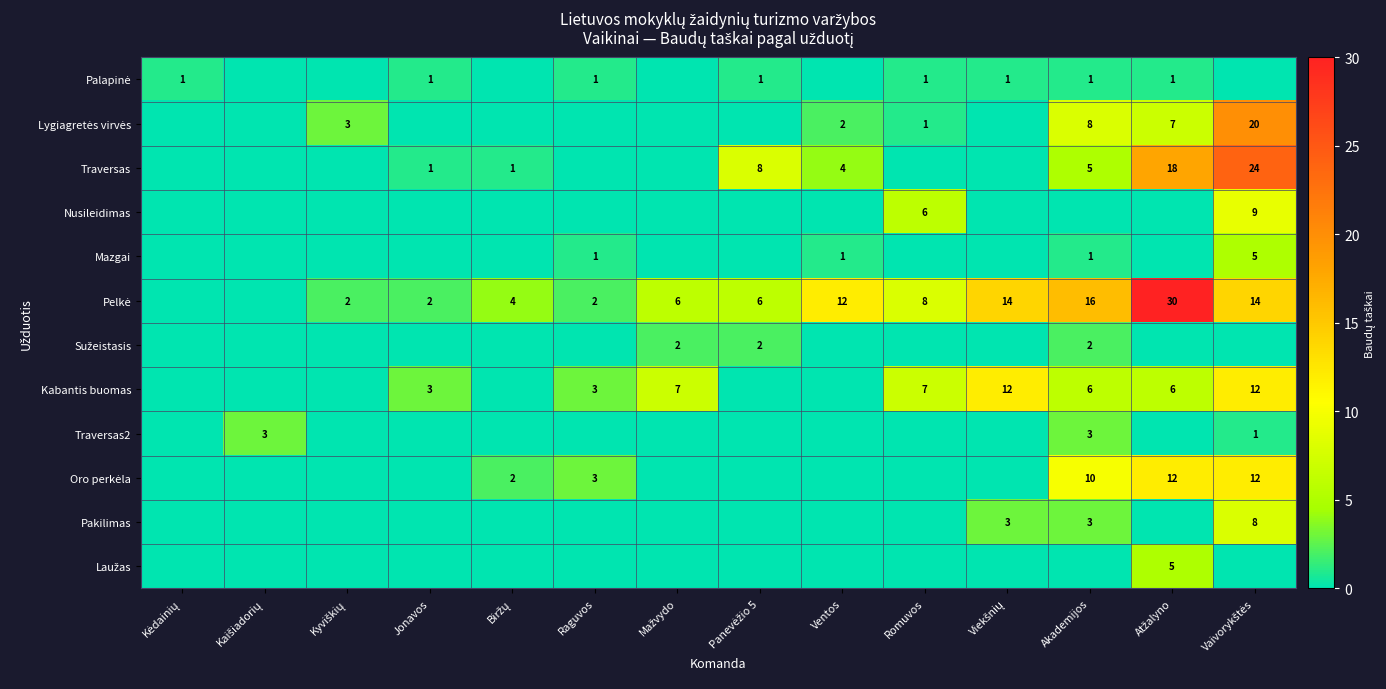

True or false: Kabantis buomas has a value of 6 at Akademijos.

True